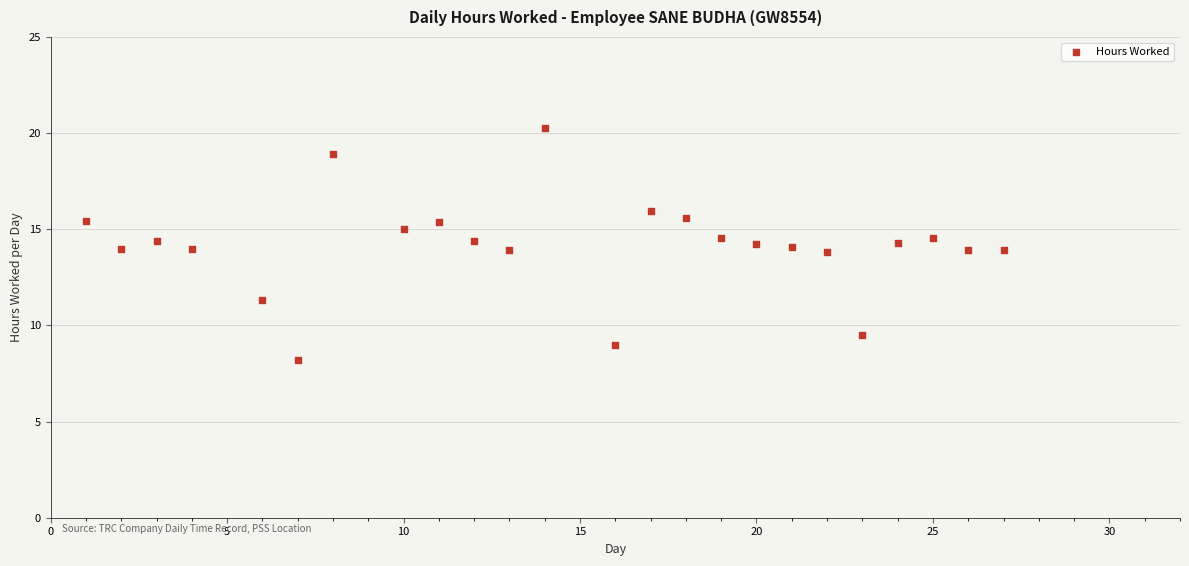

What is the range of X values (max minus min)?

26.0